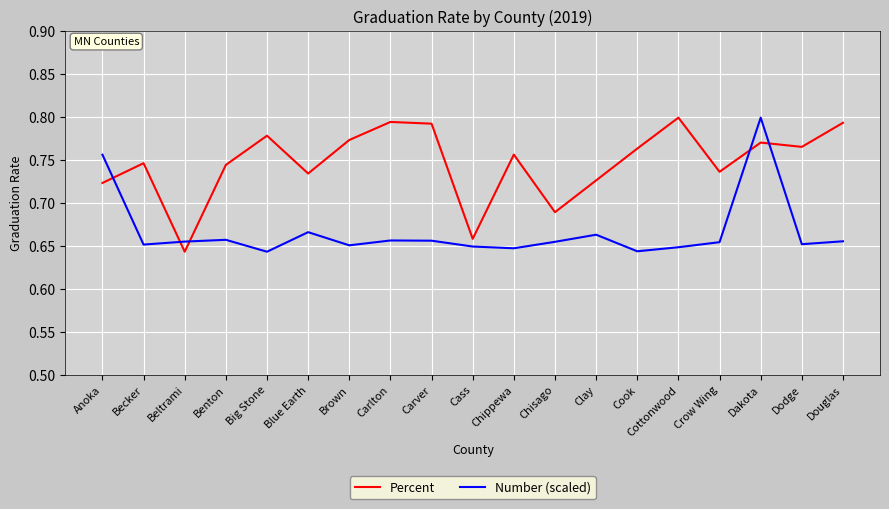

In Percent, how many points are lower than both neighbors (excluding endpoints)?

6